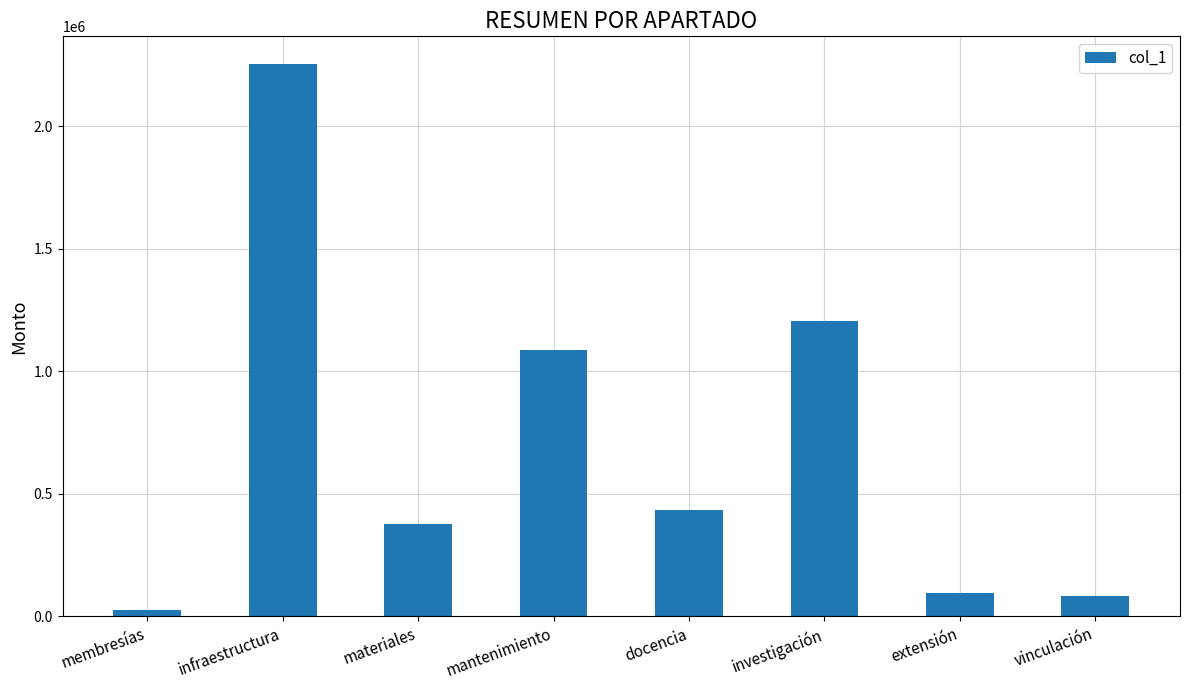

Is it true that the value at materiales is 607272?

False